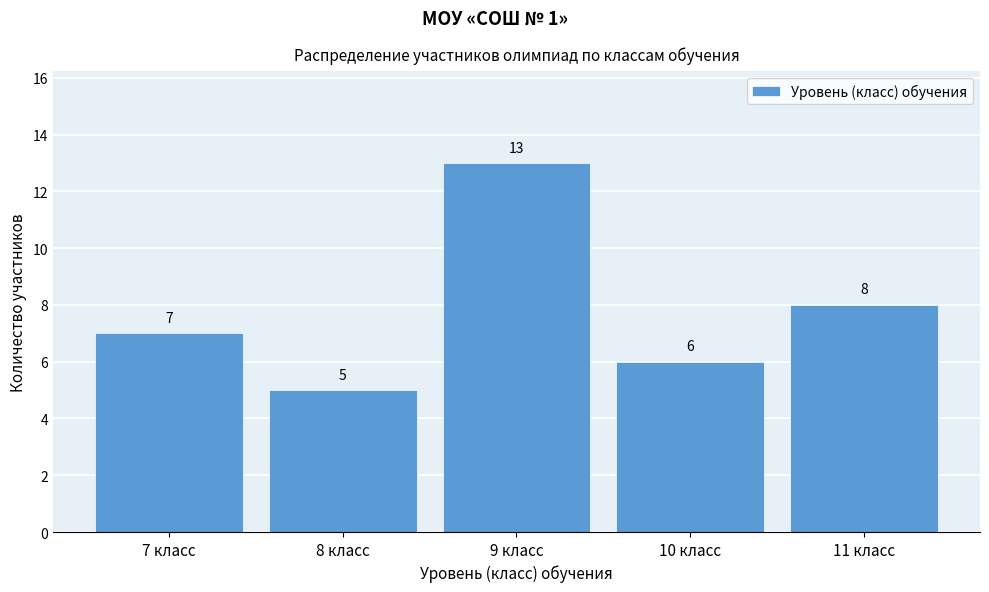

Reading right to left, extract all data points from this chart.

11 класс=8	10 класс=6	9 класс=13	8 класс=5	7 класс=7